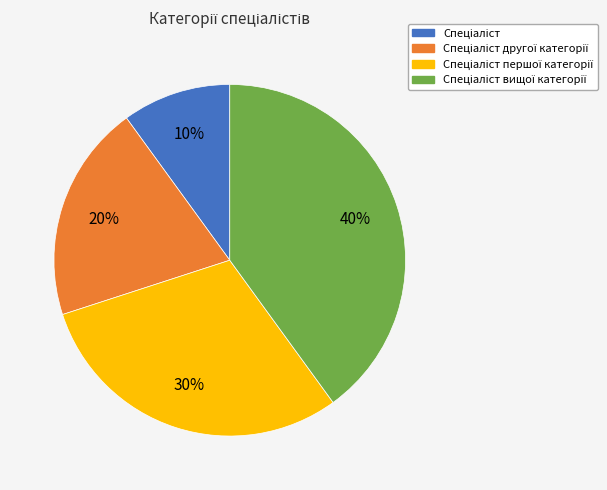

To the nearest percent, what is the difference between the largest and smallest slice percentages?

30%